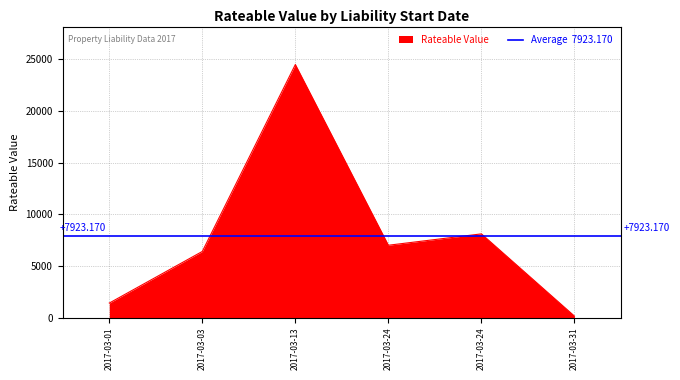

Reading left to right, what are all the values shown in this chart?

1400	6400	24500	7000	8100	139